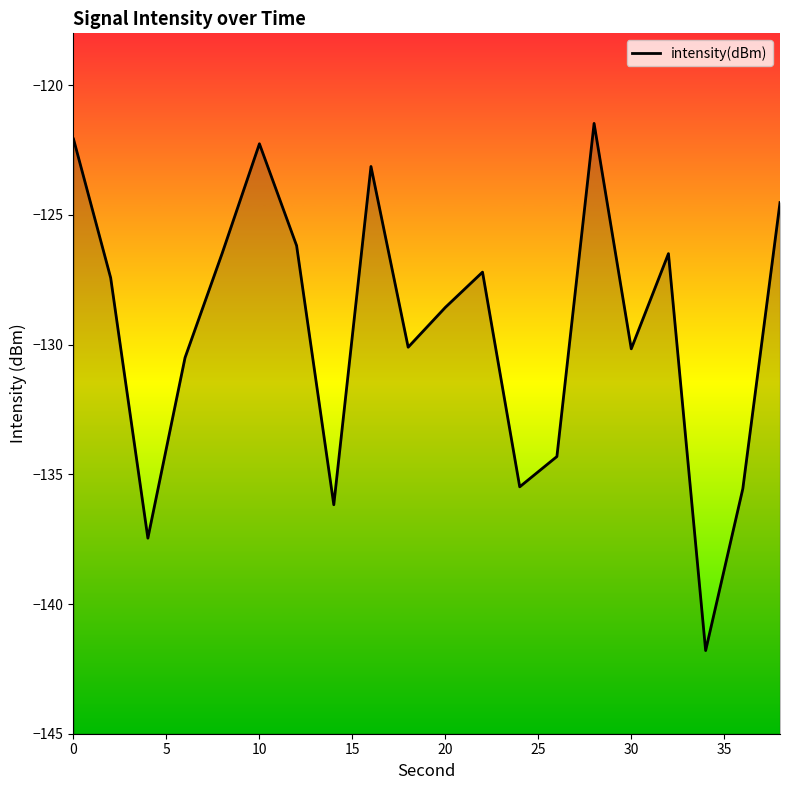

How many lines are shown in the chart?

1